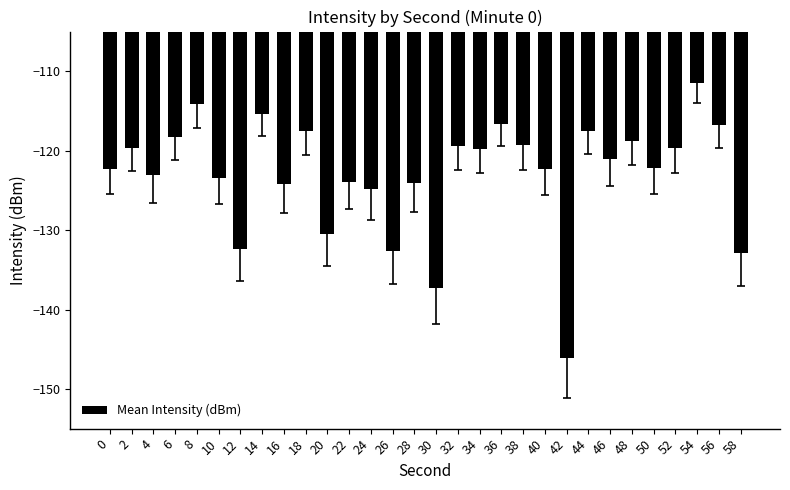

Count the number of categories in the chart.

30